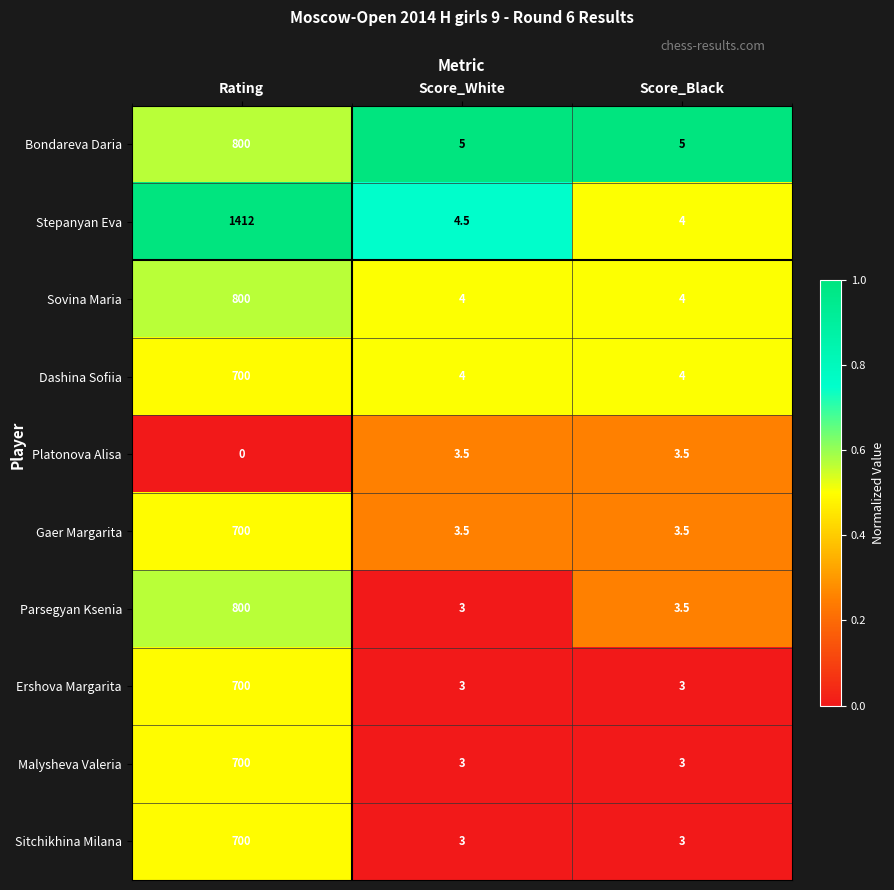

How many data points does each series have?

3